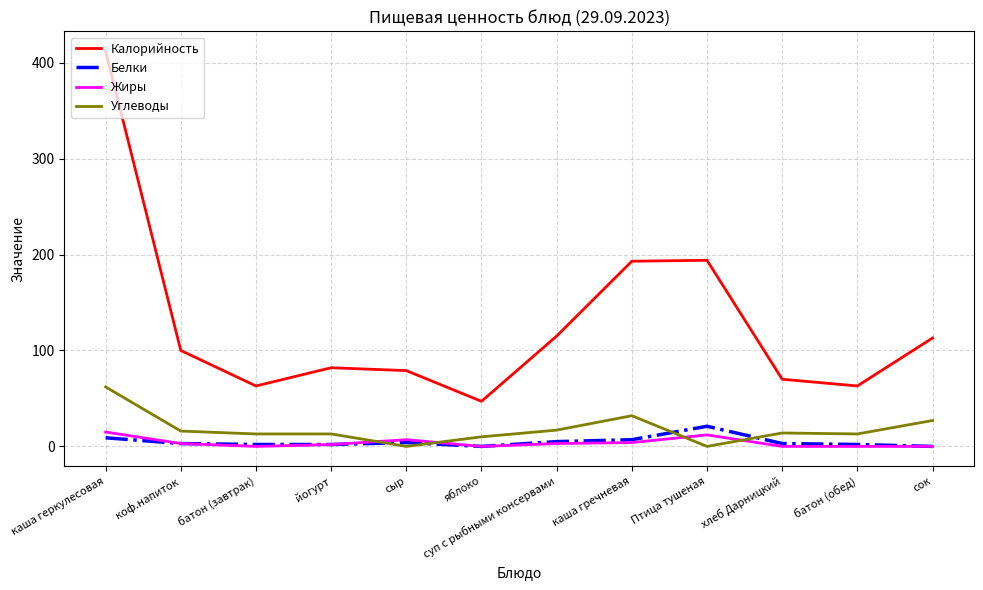

Which category has the highest value across all series?

каша геркулесовая